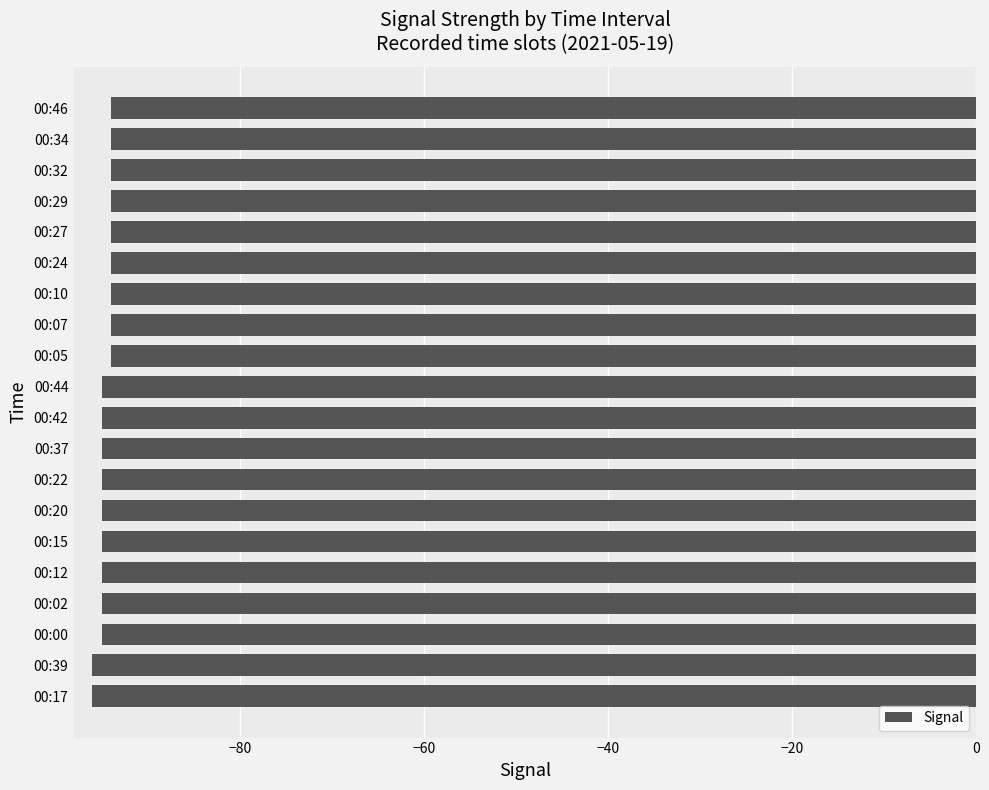

The value at 00:00 is -95. True or false?

True